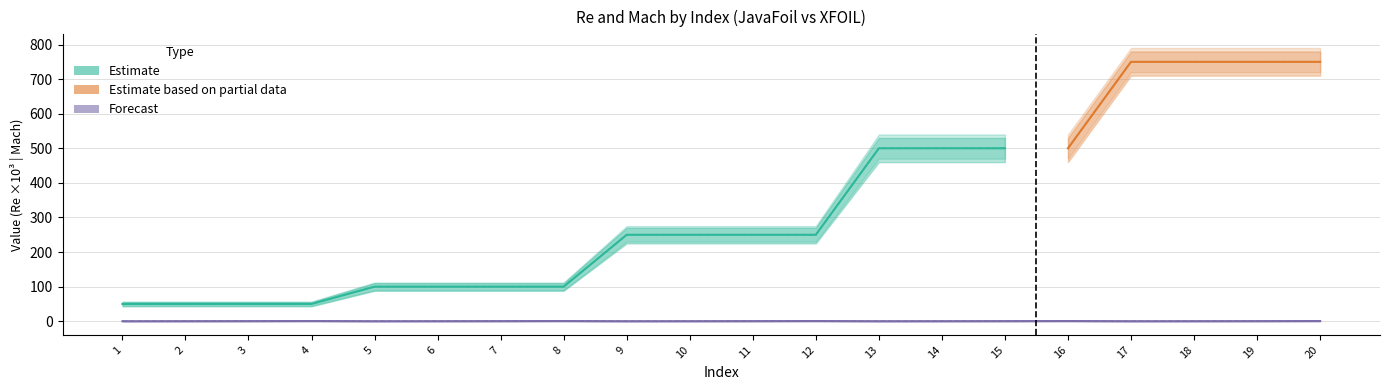

Is this an area chart (filled region under the line)?

No